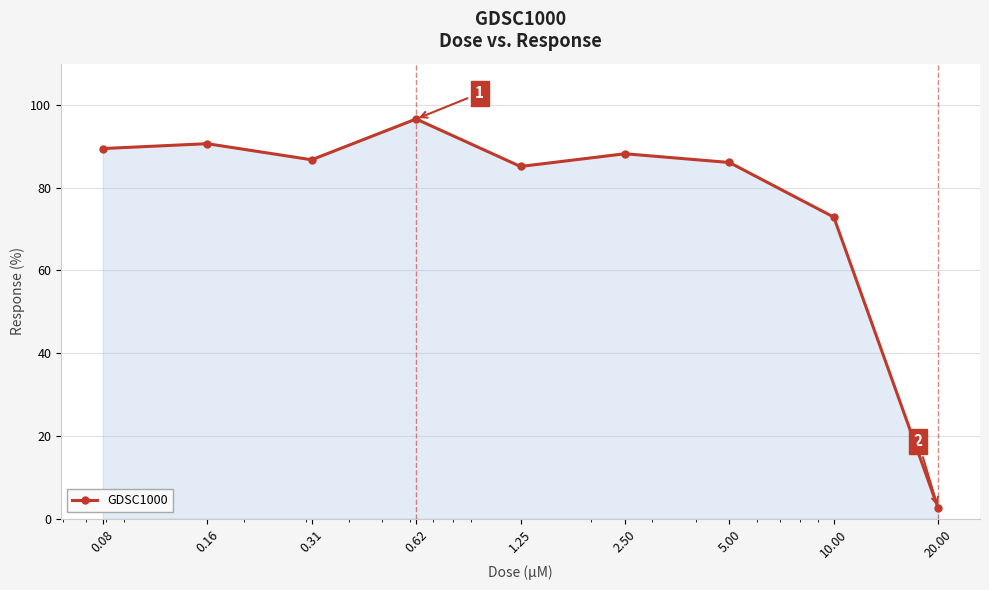

How many interior local valleys (lower than both neighbors) does the data have?

2